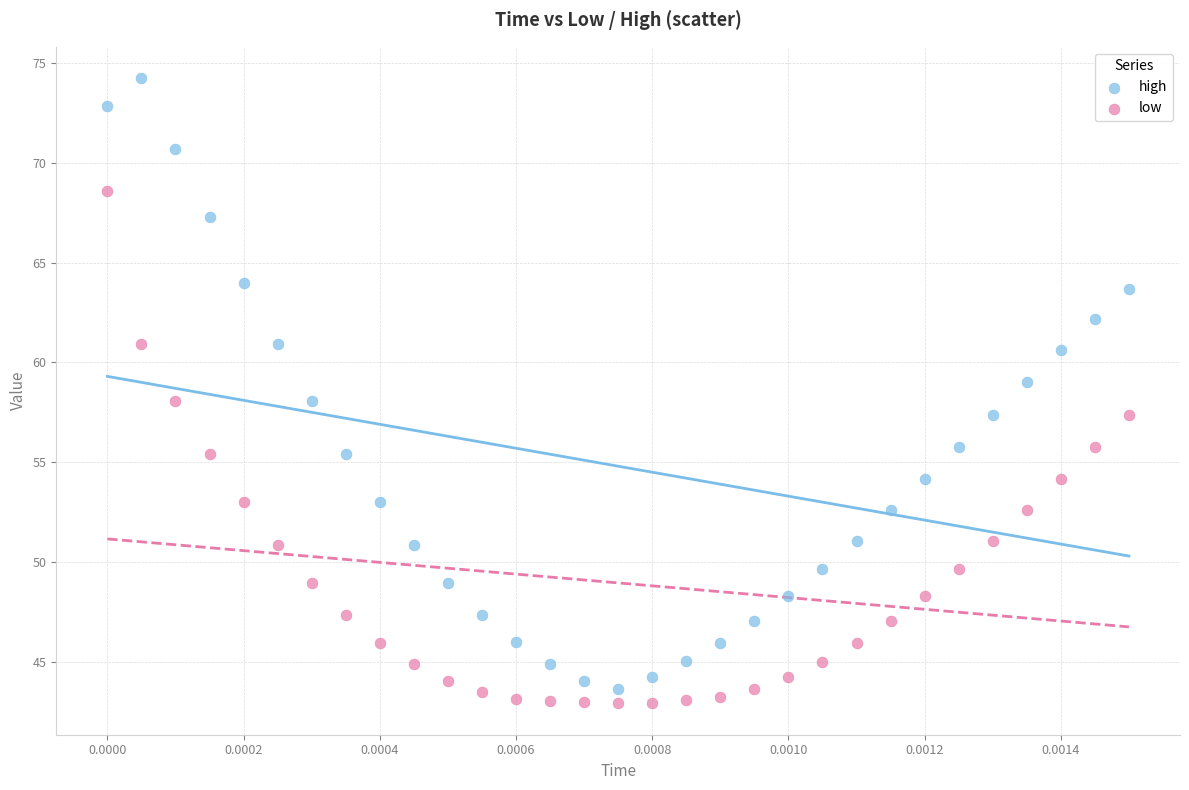

Which series contains the highest Y value?

high